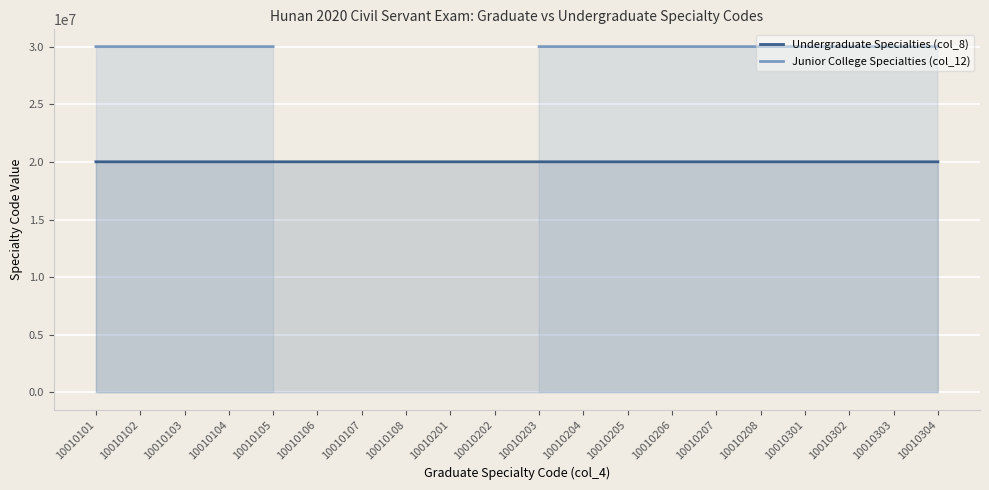

True or false: Junior College Specialties (col_12) has more than 0 points higher than both neighbors.

False